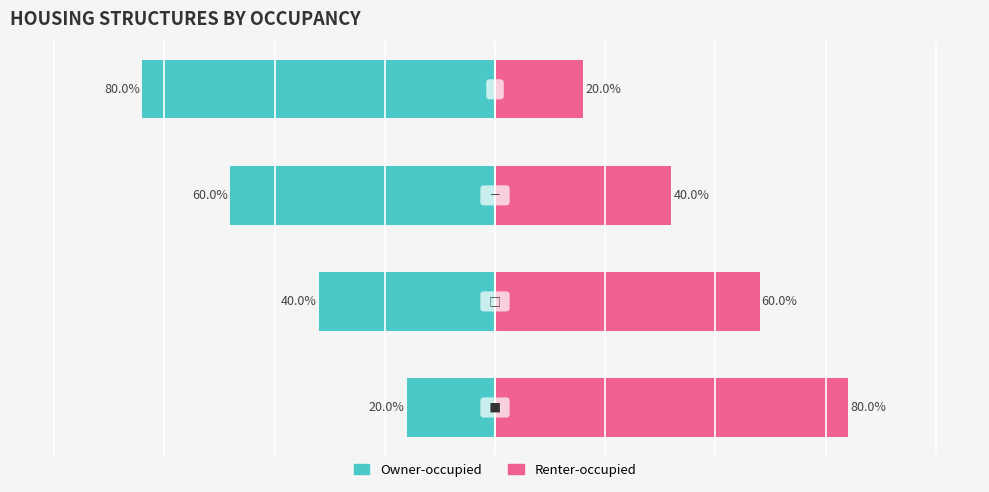

List the series in order of their peak value, lowest first.

Owner-occupied, Renter-occupied